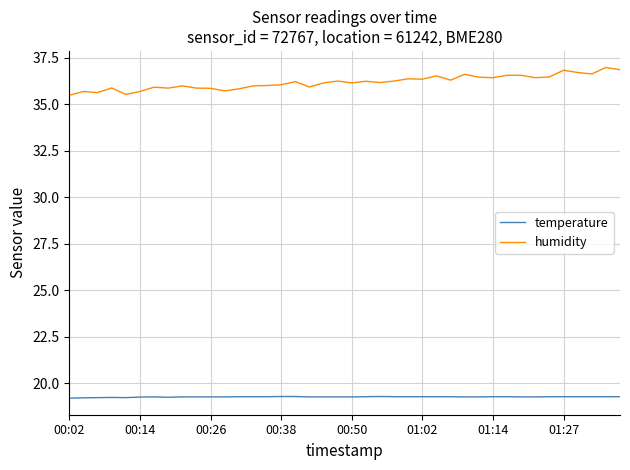

Which series has the largest total across all categories?

humidity